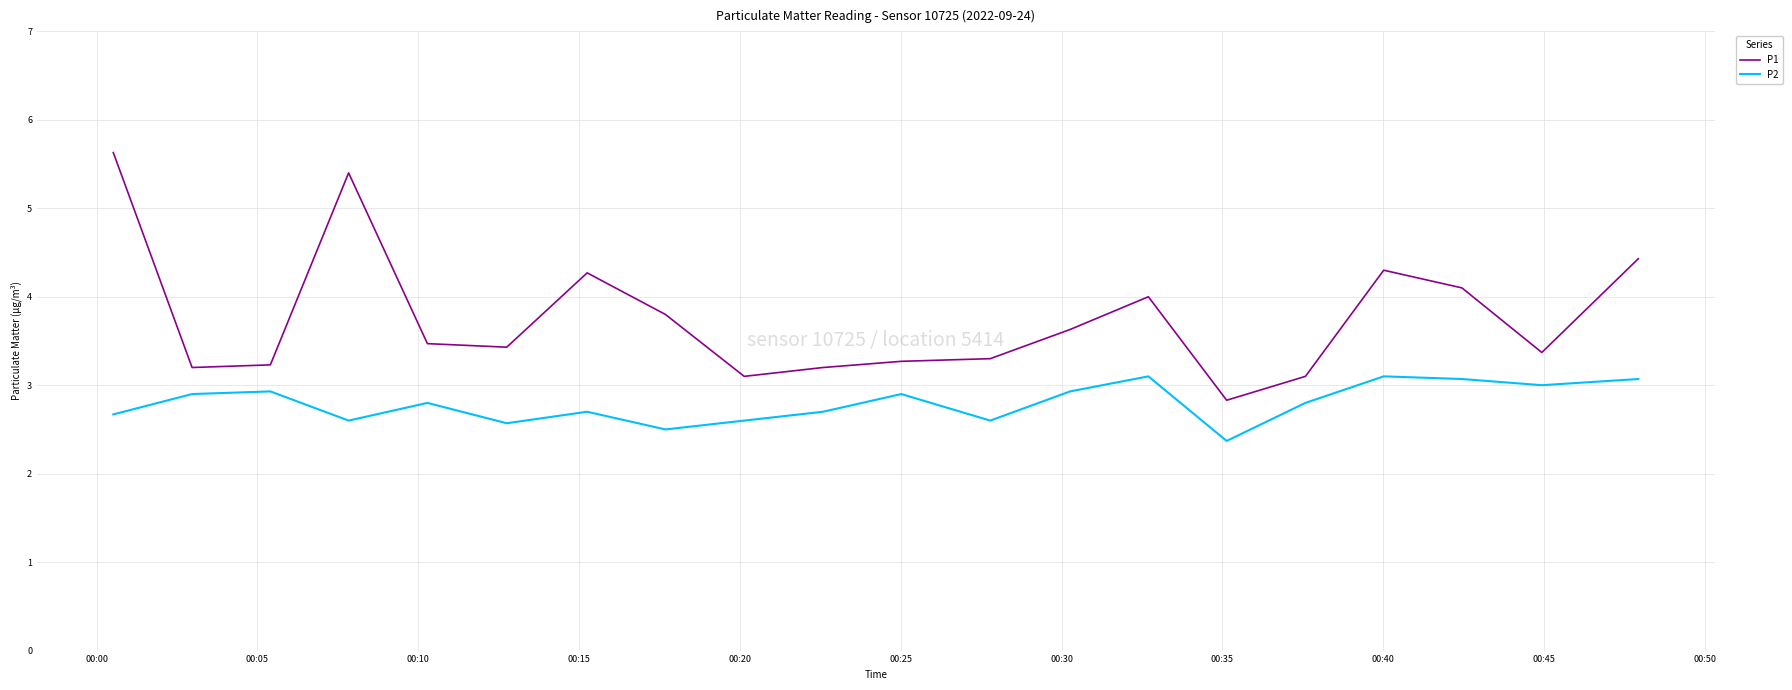

List the series in order of their overall mean, highest first.

P1, P2